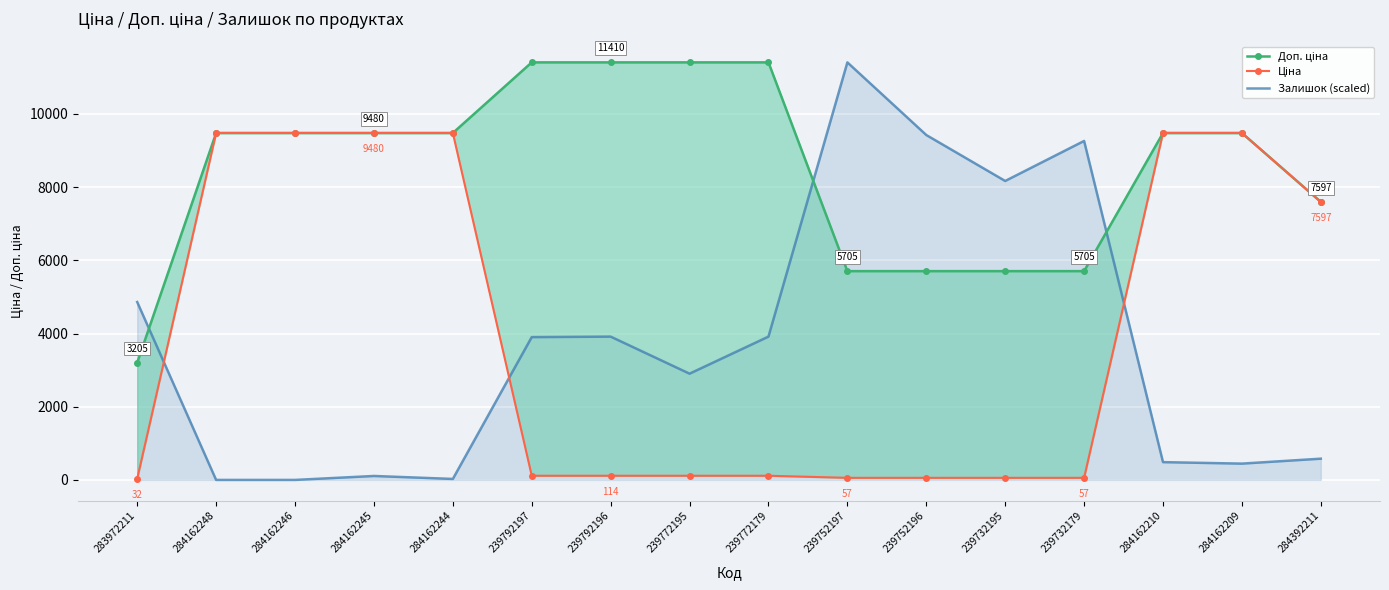

Reading left to right, extract all data points from this chart.

Доп. ціна: 283972211=3205.0	284162248=9480.1	284162246=9480.1	284162245=9480.1	284162244=9480.1	239792197=11410.0	239792196=11410.0	239772195=11410.0	239772179=11410.0	239752197=5705.0	239752196=5705.0	239732195=5705.0	239732179=5705.0	284162210=9480.1	284162209=9480.1	284392211=7596.5
Ціна: 283972211=32.0	284162248=9480.1	284162246=9480.1	284162245=9480.1	284162244=9480.1	239792197=114.1	239792196=114.1	239772195=114.1	239772179=114.1	239752197=57.0	239752196=57.0	239732195=57.0	239732179=57.0	284162210=9480.1	284162209=9480.1	284392211=7596.5
Залишок (scaled): 283972211=4861.1	284162248=0.0	284162246=0.0	284162245=108.0	284162244=27.0	239792197=3902.4	239792196=3915.9	239772195=2903.1	239772179=3915.9	239752197=11410.0	239752196=9425.1	239732195=8169.3	239732179=9263.0	284162210=486.1	284162209=445.6	284392211=580.6